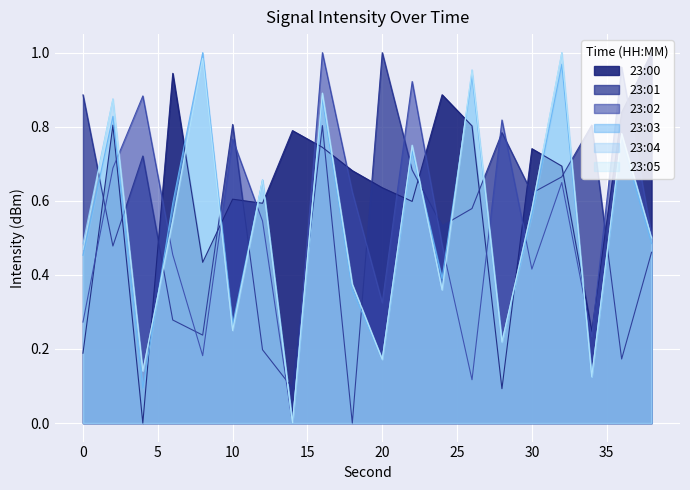

What are all the series names shown in the legend?

23:00, 23:01, 23:02, 23:03, 23:04, 23:05